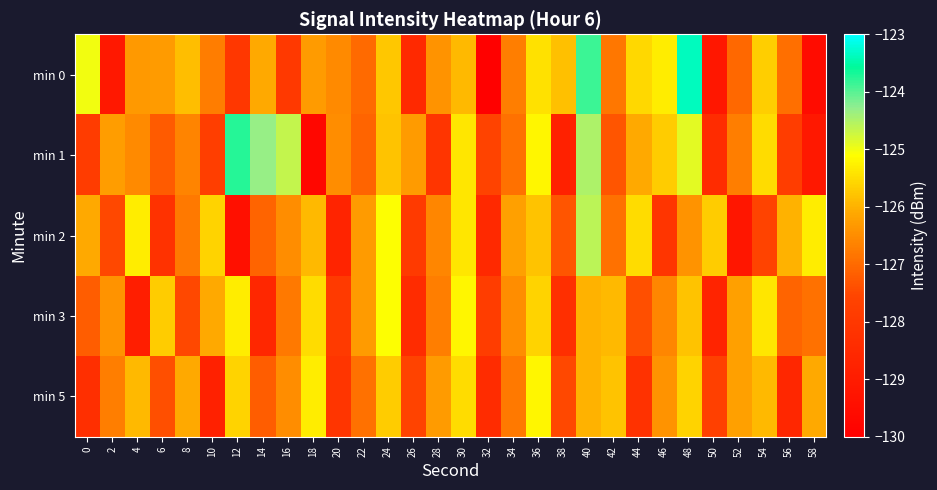

Reading left to right, what are all the values shown in this chart?

min 0: 0=-125.0	2=-129.1	4=-126.3	6=-126.3	8=-125.9	10=-126.7	12=-128.0	14=-126.1	16=-127.9	18=-126.3	20=-126.5	22=-127.0	24=-125.7	26=-128.5	28=-126.4	30=-125.9	32=-129.9	34=-126.7	36=-125.5	38=-125.8	40=-123.9	42=-126.8	44=-125.6	46=-125.3	48=-123.4	50=-129.1	52=-127.0	54=-125.7	56=-126.9	58=-129.6
min 1: 0=-127.8	2=-126.3	4=-126.5	6=-127.2	8=-126.6	10=-127.8	12=-123.7	14=-124.3	16=-124.7	18=-129.7	20=-126.5	22=-127.1	24=-125.8	26=-126.3	28=-128.1	30=-125.4	32=-127.6	34=-126.9	36=-125.2	38=-128.8	40=-124.5	42=-127.3	44=-126.1	46=-125.7	48=-124.9	50=-128.4	52=-126.7	54=-125.5	56=-127.8	58=-129.1
min 2: 0=-126.1	2=-127.5	4=-125.3	6=-128.2	8=-126.8	10=-125.6	12=-129.4	14=-127.1	16=-126.5	18=-125.9	20=-128.7	22=-126.3	24=-125.1	26=-127.9	28=-126.6	30=-125.4	32=-128.5	34=-126.2	36=-125.8	38=-127.3	40=-124.6	42=-126.9	44=-125.5	46=-128.1	48=-126.4	50=-125.7	52=-129.2	54=-127.6	56=-126.0	58=-125.3
min 3: 0=-127.2	2=-126.4	4=-128.9	6=-125.7	8=-127.5	10=-126.1	12=-125.3	14=-128.6	16=-126.8	18=-125.5	20=-127.9	22=-126.3	24=-125.1	26=-128.4	28=-126.7	30=-125.2	32=-127.8	34=-126.5	36=-125.6	38=-128.3	40=-126.0	42=-125.9	44=-127.4	46=-126.6	48=-125.8	50=-128.7	52=-126.2	54=-125.4	56=-127.1	58=-126.9
min 5: 0=-128.3	2=-126.7	4=-125.9	6=-127.4	8=-126.1	10=-128.8	12=-125.6	14=-127.2	16=-126.5	18=-125.3	20=-128.1	22=-126.9	24=-125.7	26=-127.6	28=-126.3	30=-125.5	32=-128.4	34=-126.8	36=-125.2	38=-127.5	40=-126.0	42=-125.8	44=-128.2	46=-126.4	48=-125.6	50=-127.7	52=-126.2	54=-125.9	56=-128.6	58=-126.1